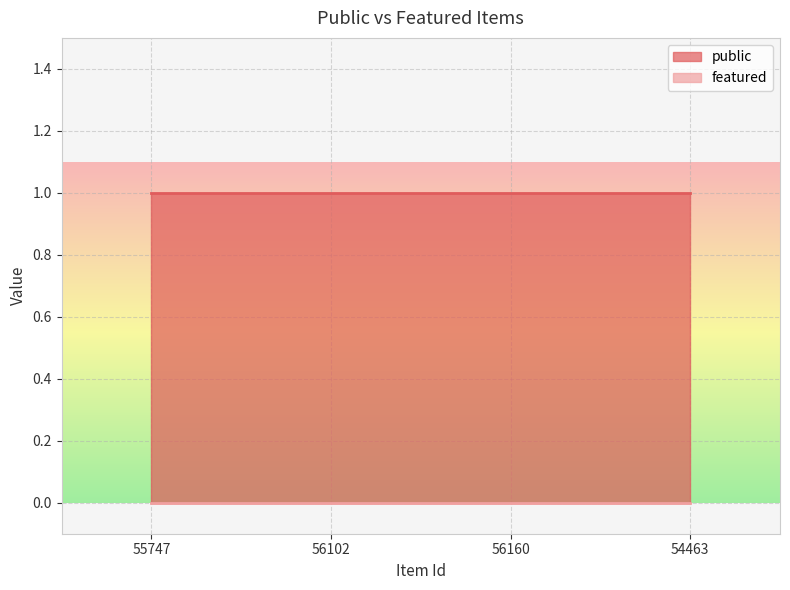

Does the chart display data point markers on the line(s)?

No